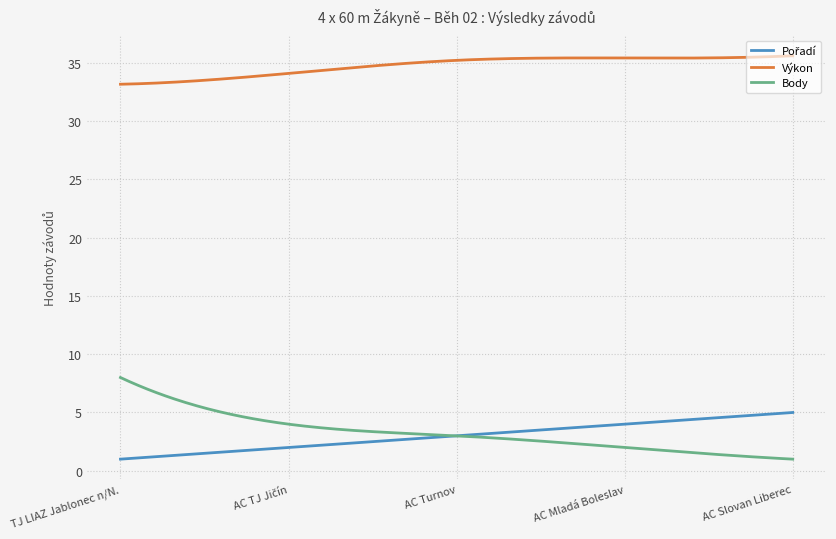

What is the lowest value of the Body series?

1.0